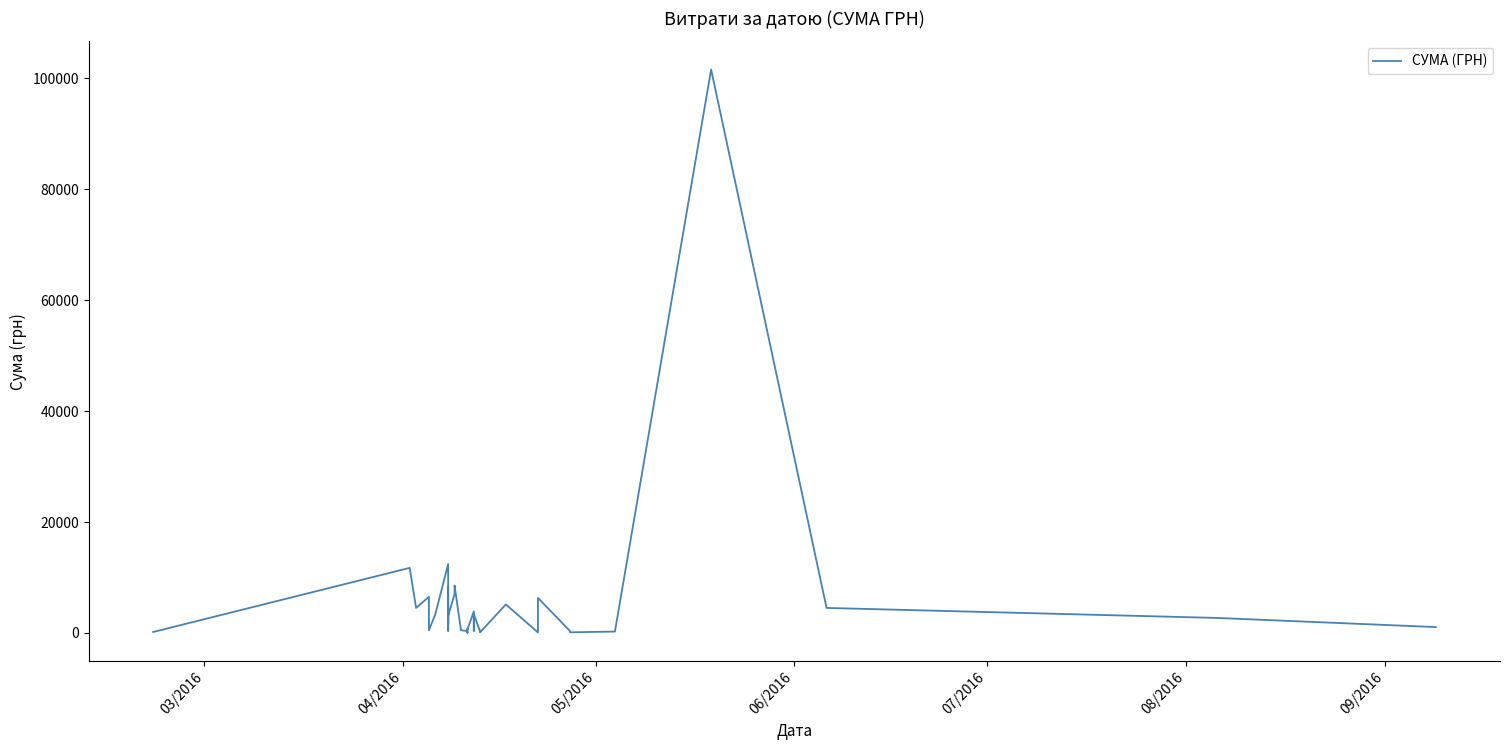

Is this an area chart (filled region under the line)?

No